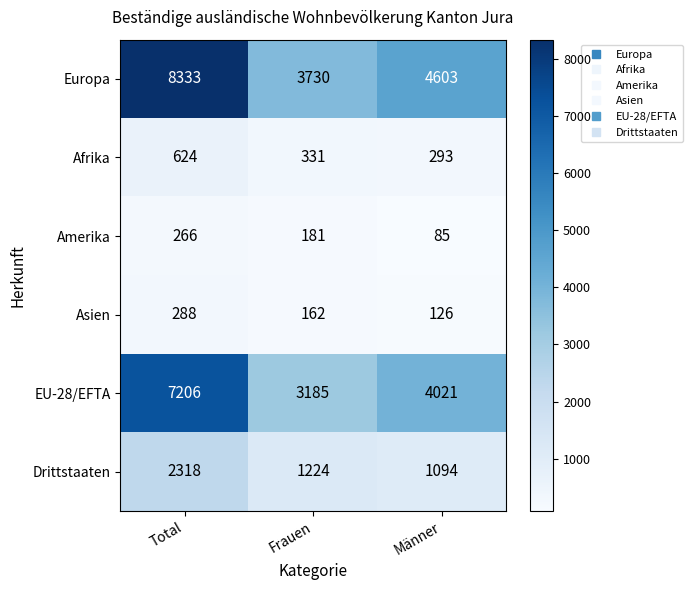

Which series changed the most between Total and Männer?

Europa